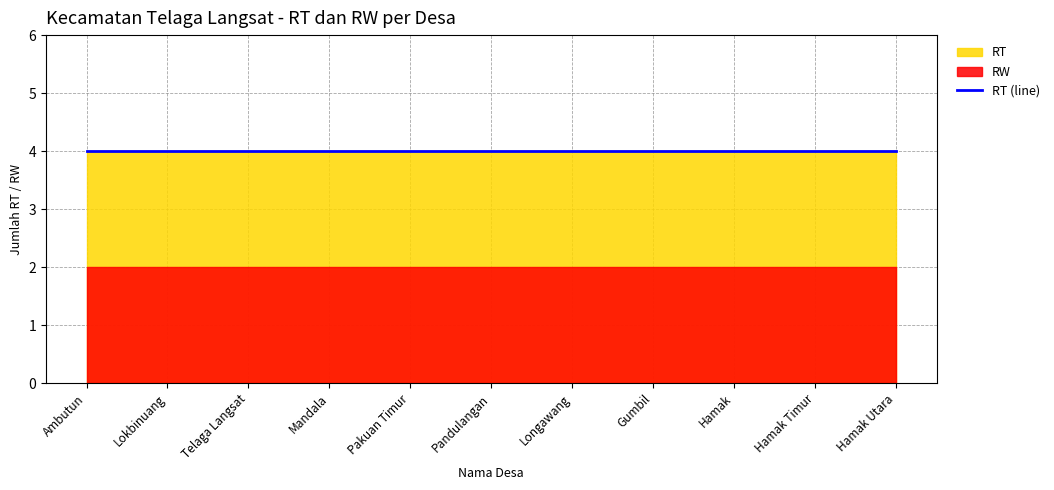

At how many categories does at least one series exceed 2?

11